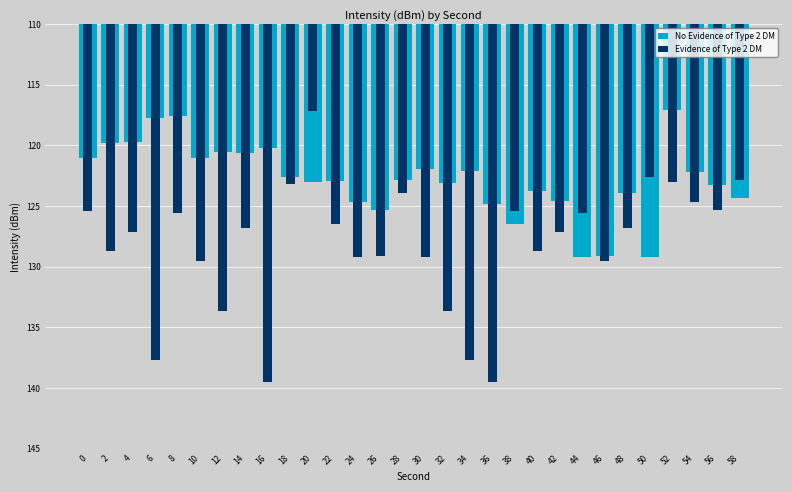

True or false: No Evidence of Type 2 DM has a value of 123.3 at 56.

True